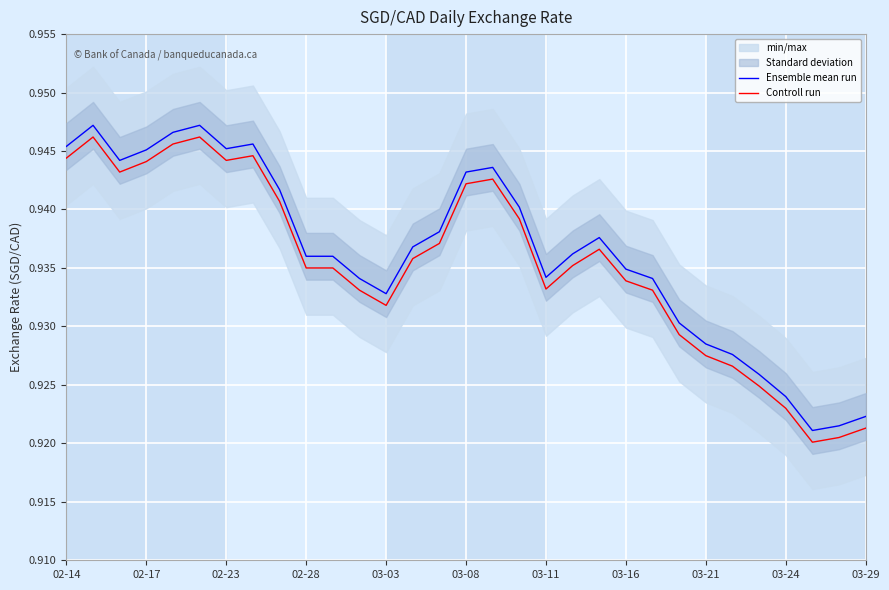

True or false: Ensemble mean run and Controll run cross at least once.

False